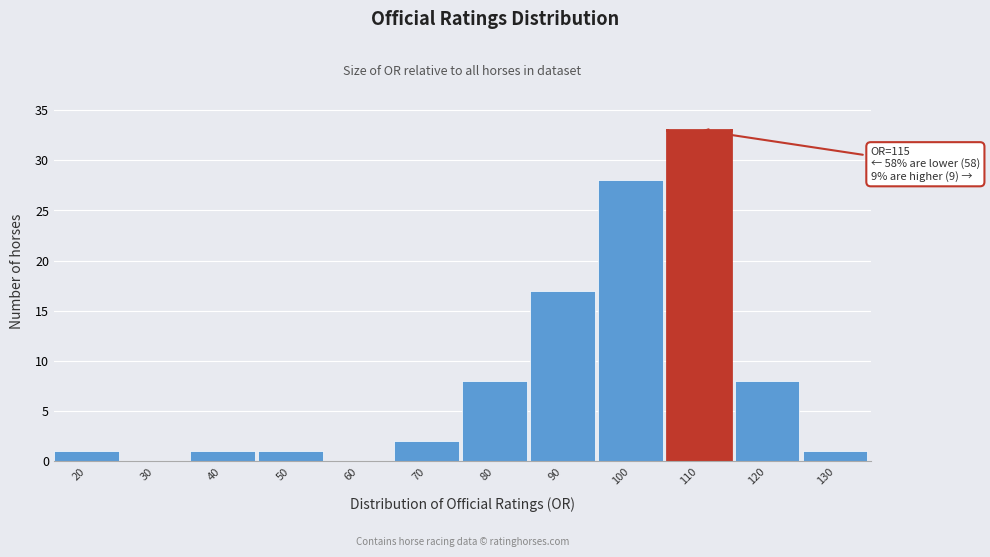

Reading left to right, what are all the values shown in this chart?

20=1	30=0	40=1	50=1	60=0	70=2	80=8	90=17	100=28	110=33	120=8	130=1